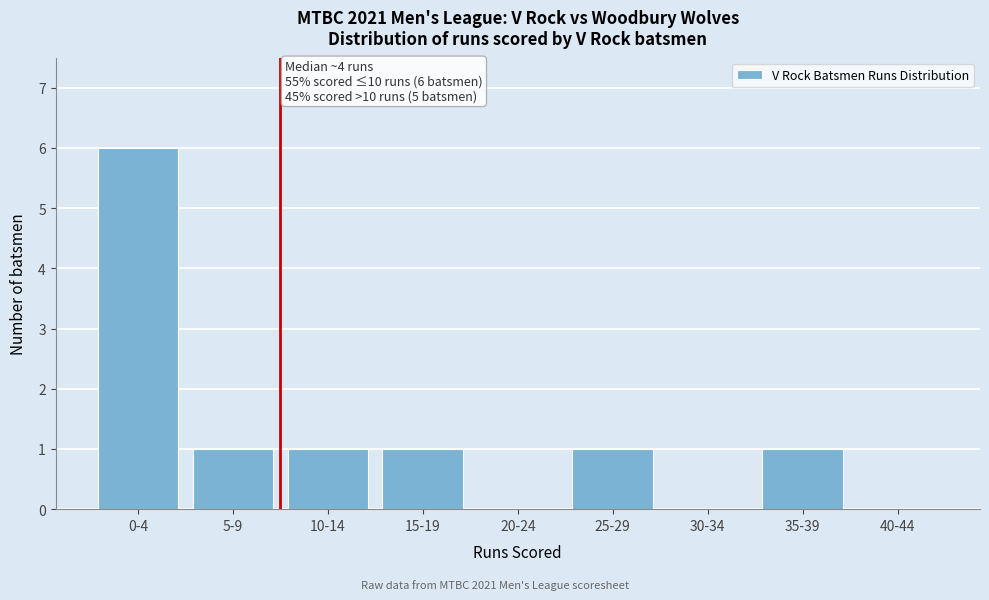

Reading left to right, what are all the values shown in this chart?

0-4=6	5-9=1	10-14=1	15-19=1	20-24=0	25-29=1	30-34=0	35-39=1	40-44=0